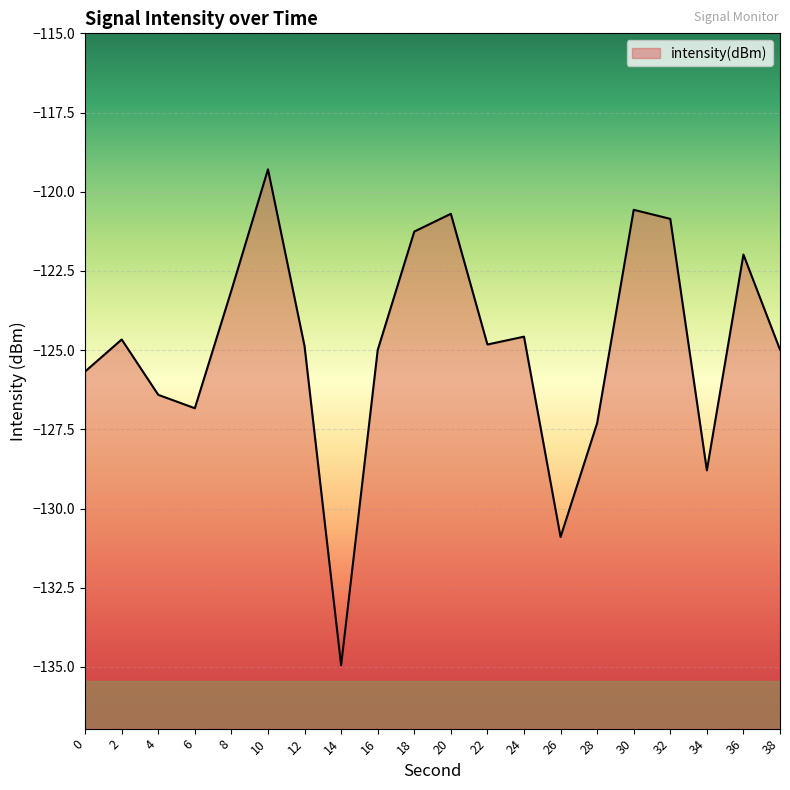

What is the change in value from 8 to 14?

-11.8